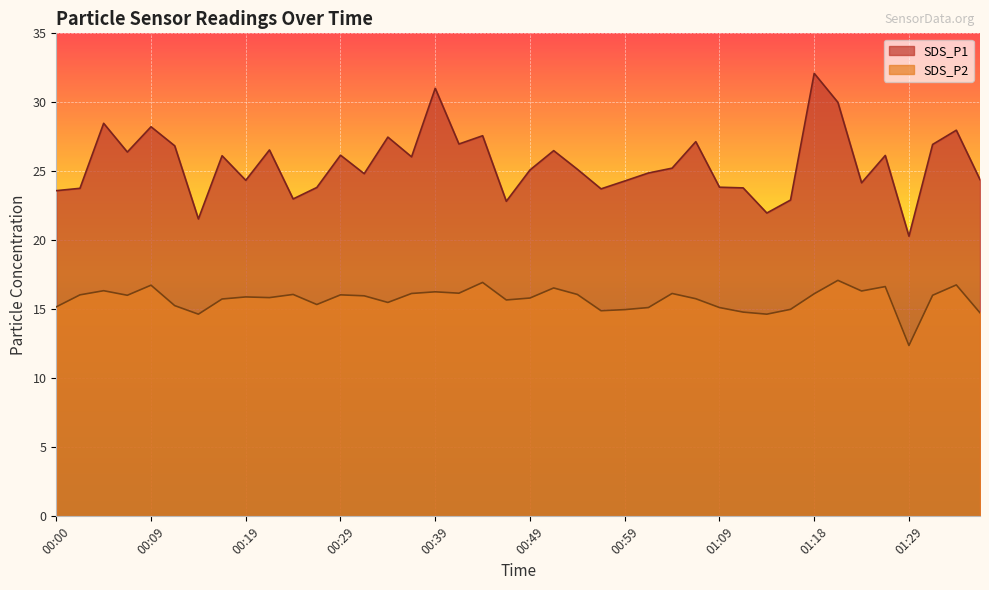

How many values in the SDS_P2 series are below 15?

7